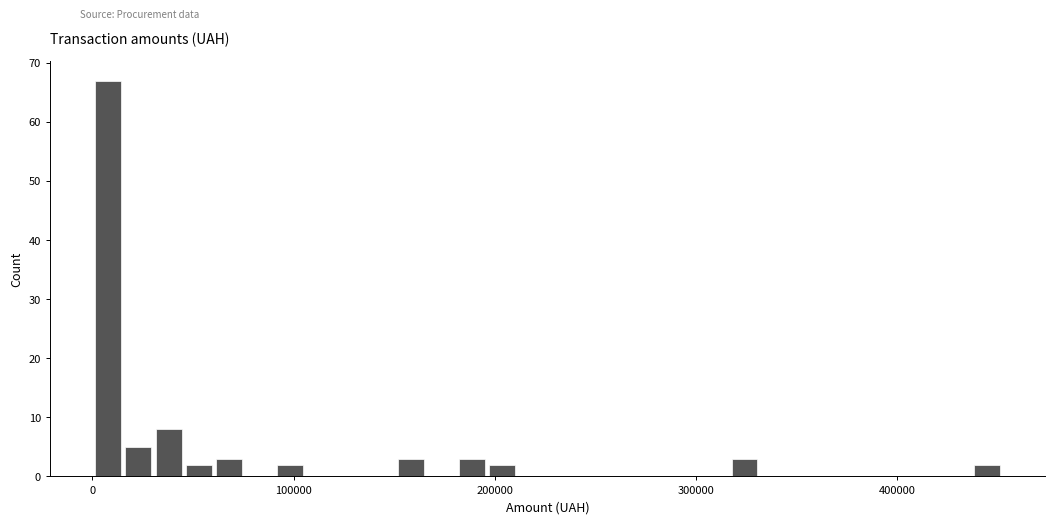

Read against the x-axis, roughly where is the centre of the tallest bar?

10000